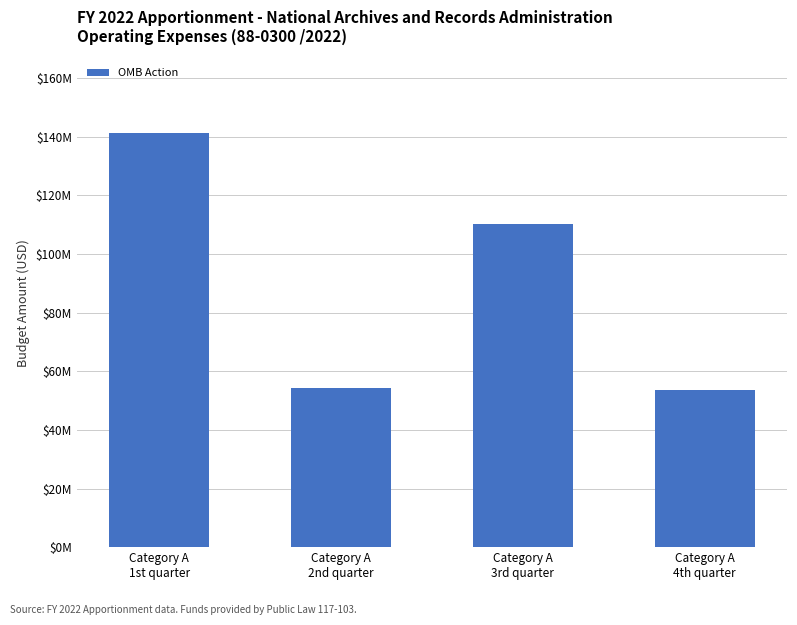

List the labels in order of value, smallest first.

Category A
4th quarter, Category A
2nd quarter, Category A
3rd quarter, Category A
1st quarter